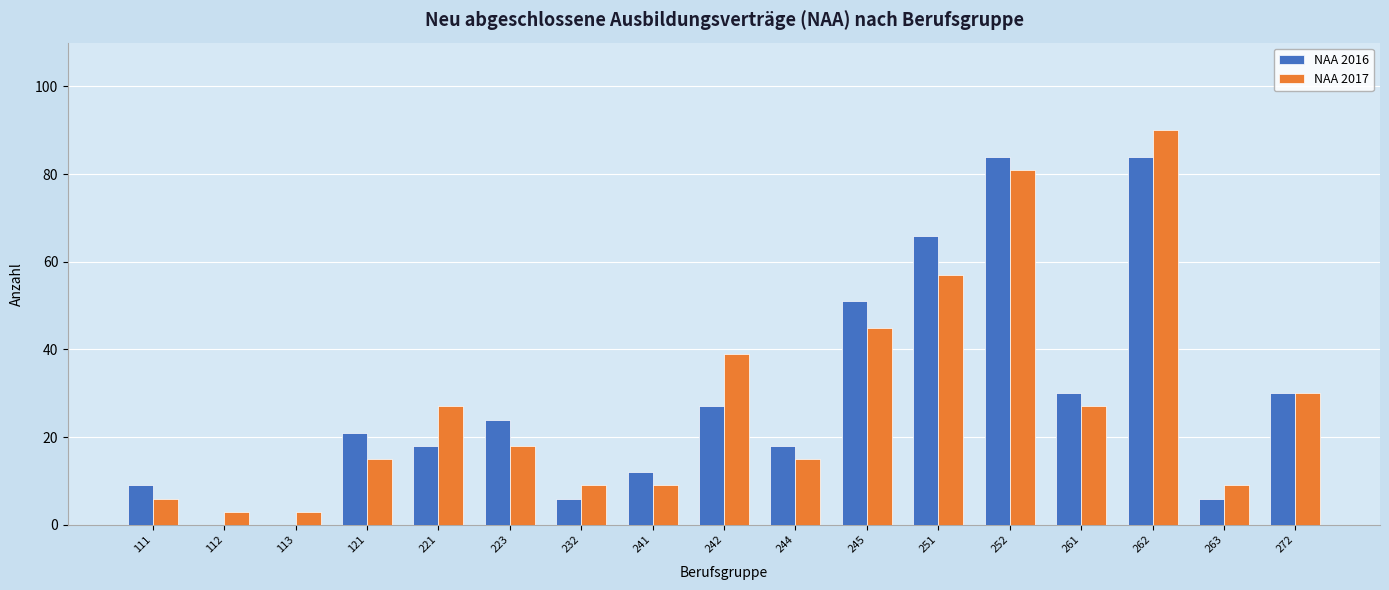

Is it true that NAA 2016 equals 24 at 223?

True